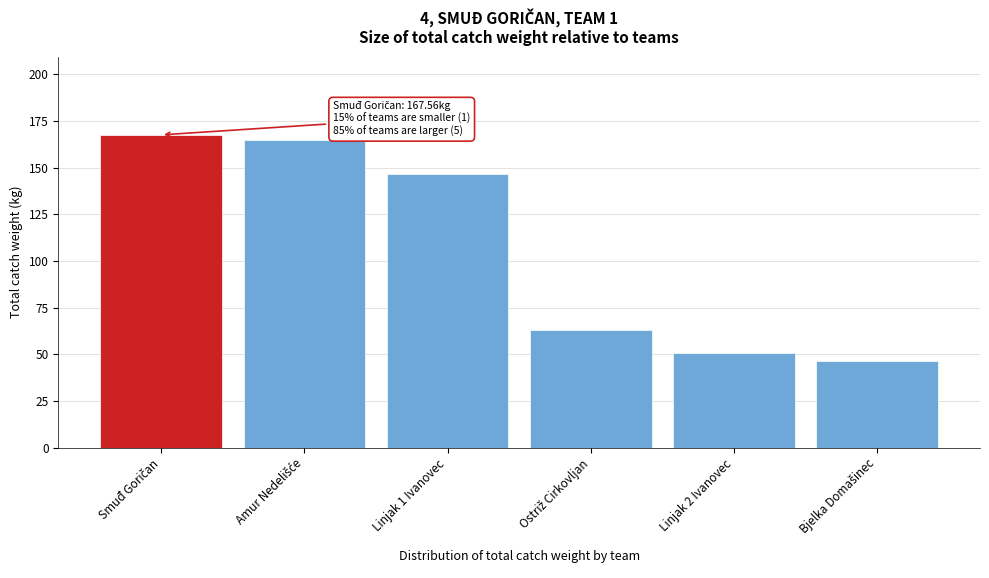

What is the change in value from Linjak 1 Ivanovec to Linjak 2 Ivanovec?

-95.9